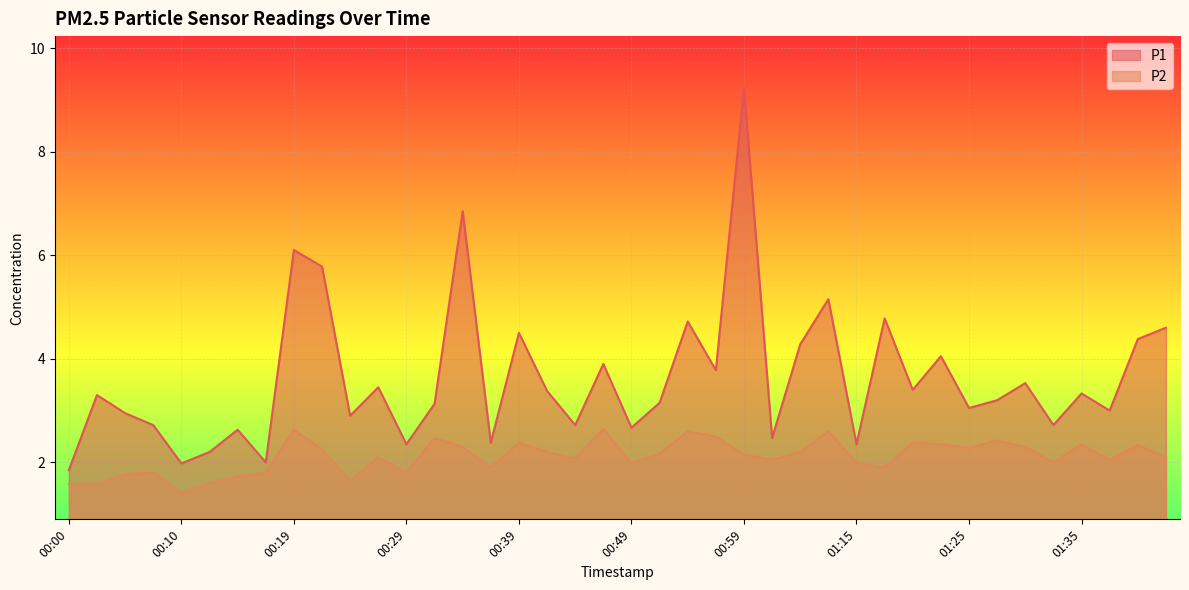

What are all the series names shown in the legend?

P1, P2